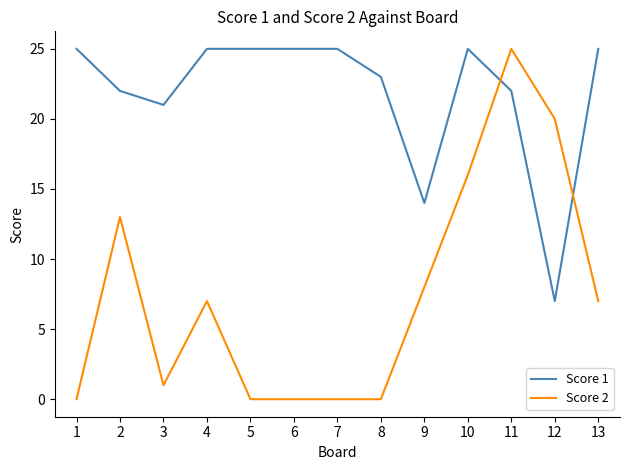

Is it true that Score 2 equals 28 at 12?

False